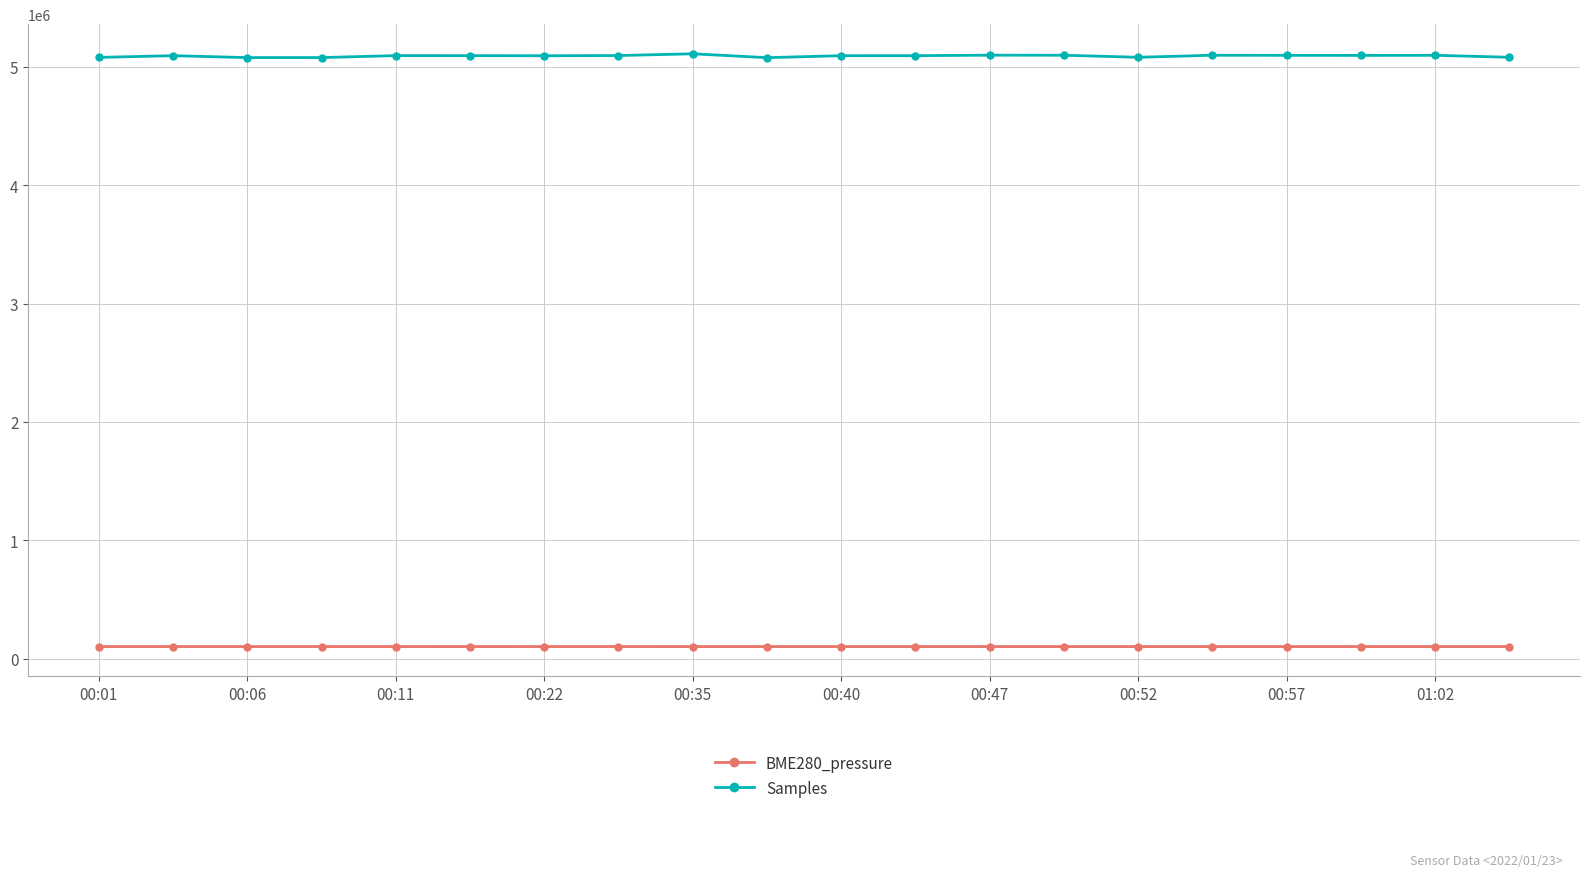

True or false: BME280_pressure and Samples intersect in this chart.

False